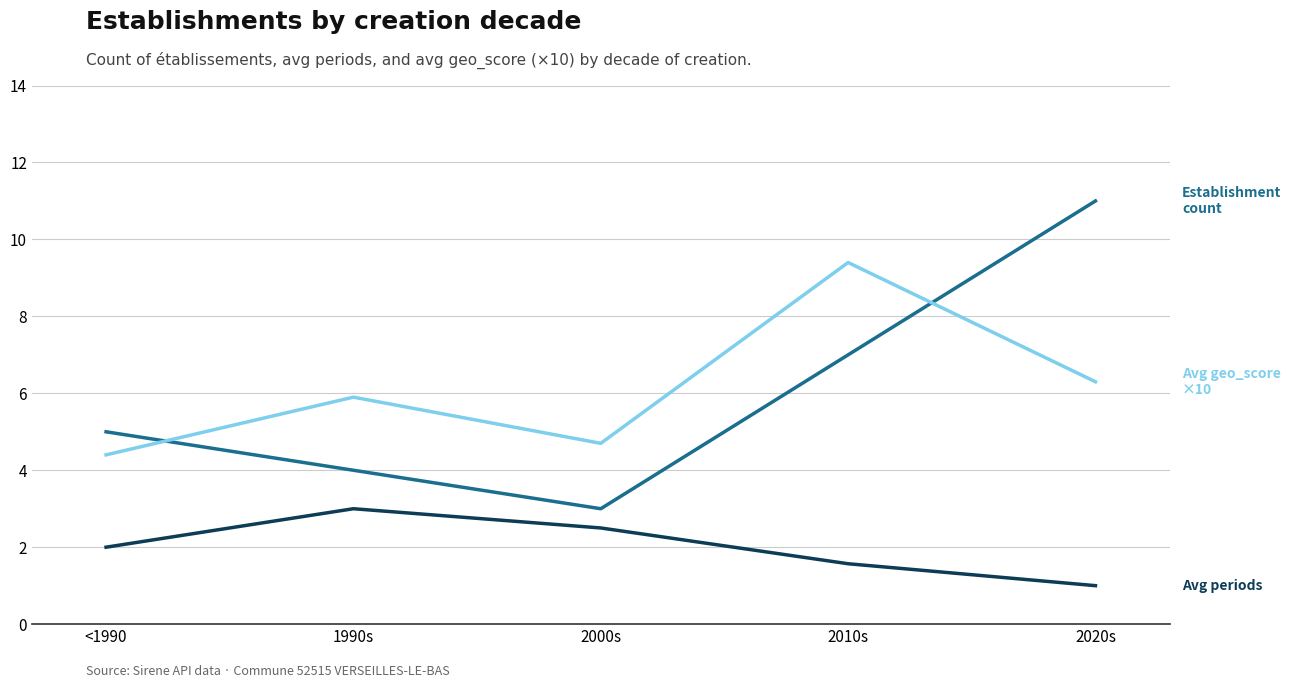

What is the label of the 1st point from the left?

<1990